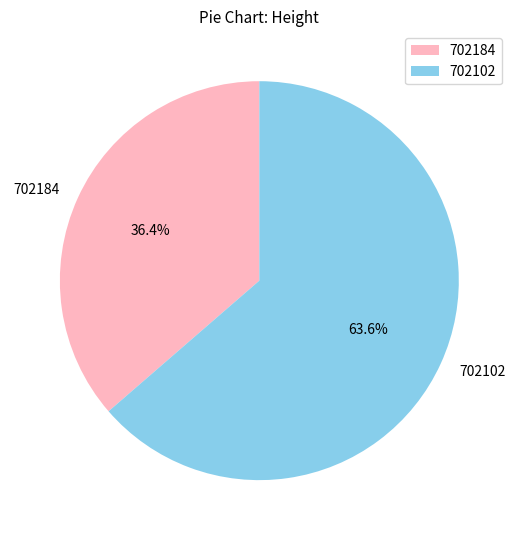

To the nearest percent, what is the difference between the largest and smallest slice percentages?

27%